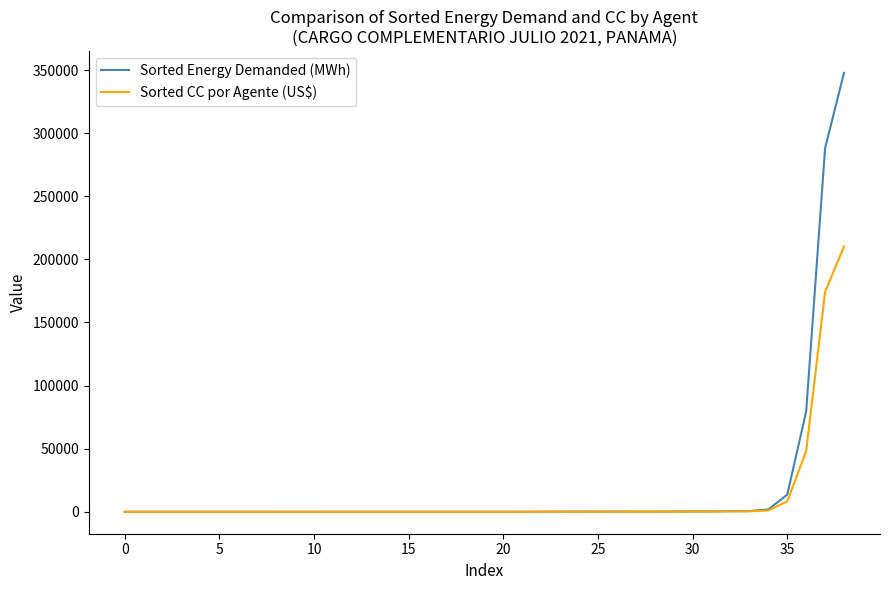

List the series in order of their peak value, lowest first.

Sorted CC por Agente (US$), Sorted Energy Demanded (MWh)